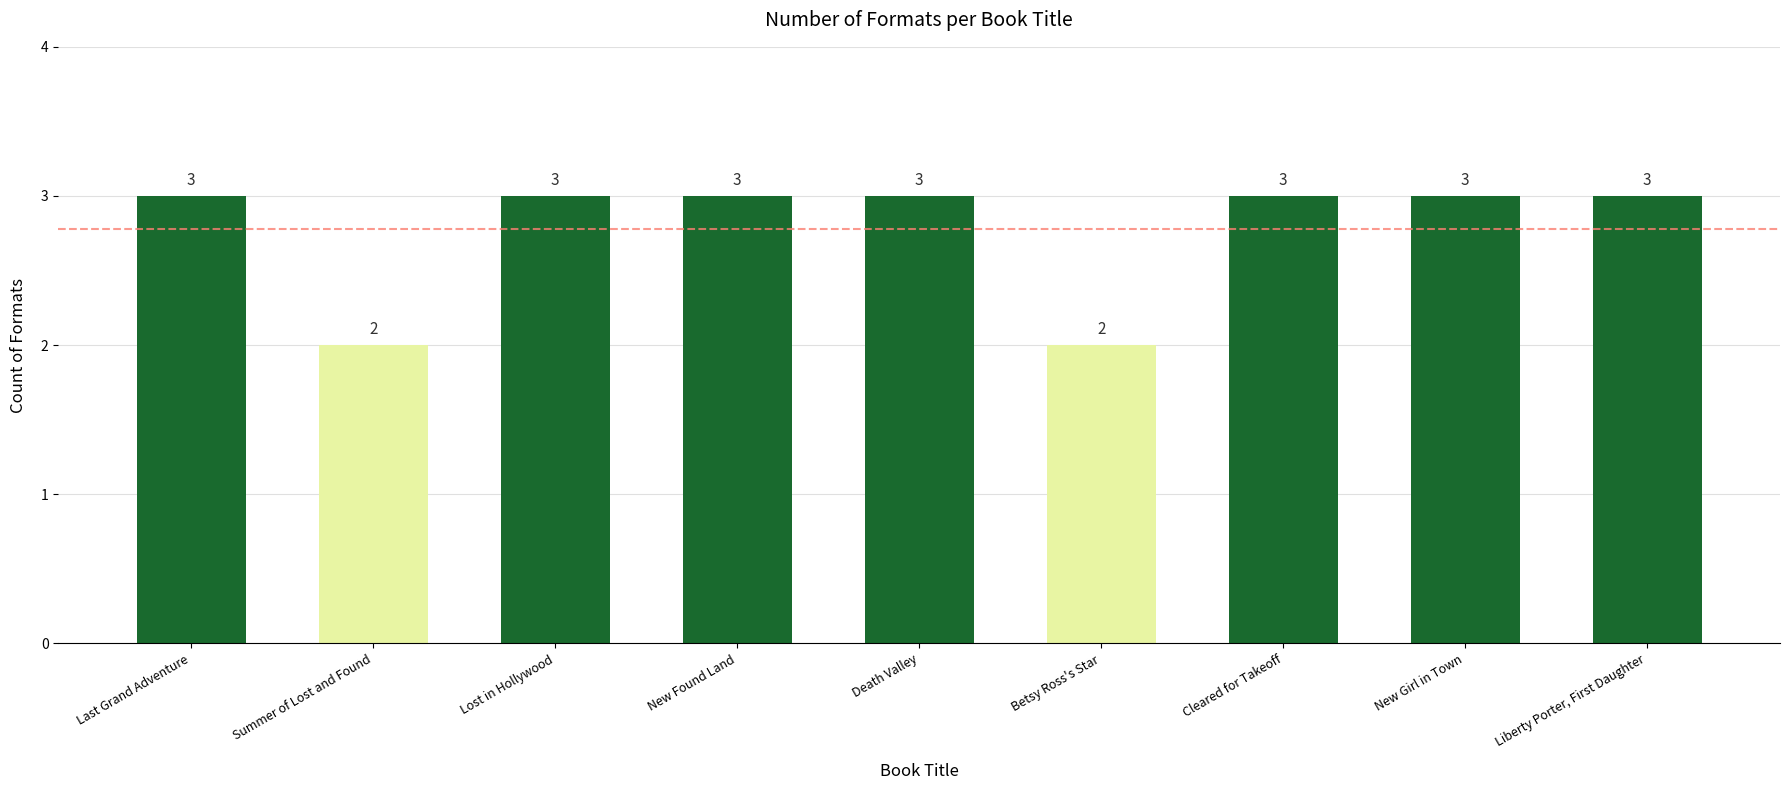

What is the difference between the second highest and second lowest values?

1